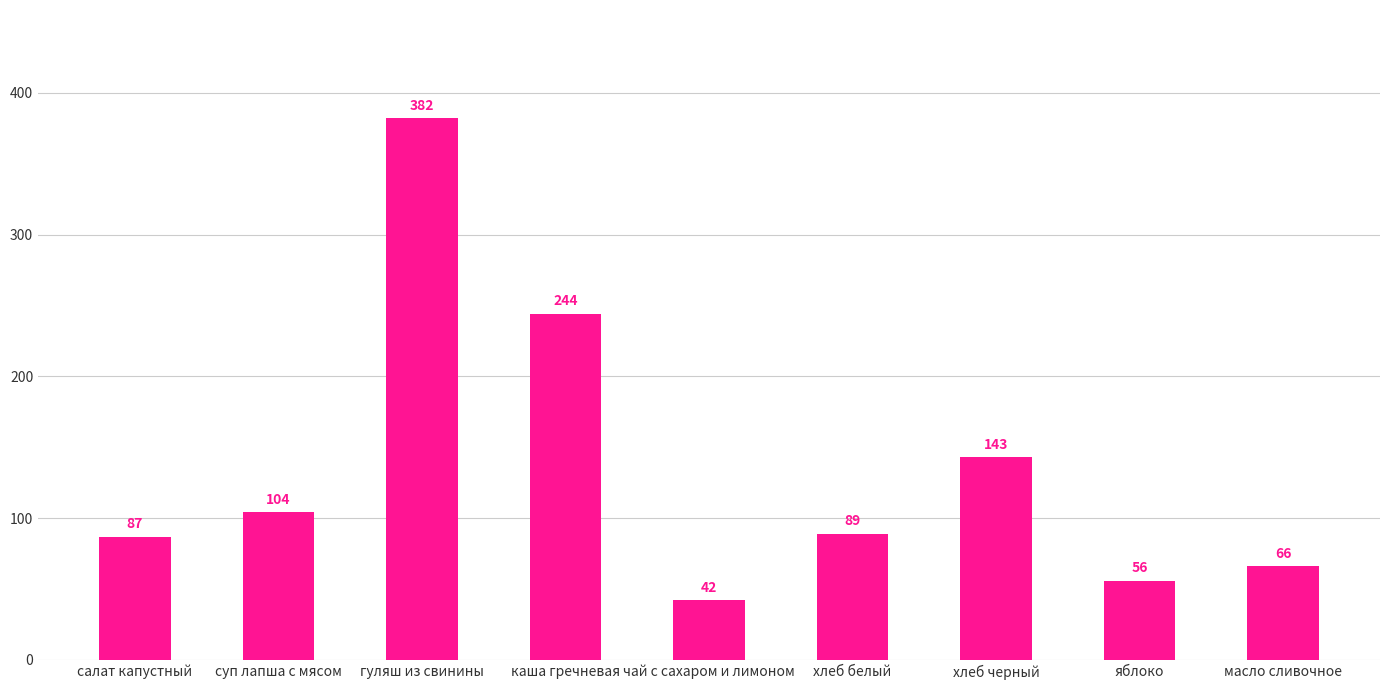

Reading left to right, extract all data points from this chart.

87	104	382	244	42	89	143	56	66